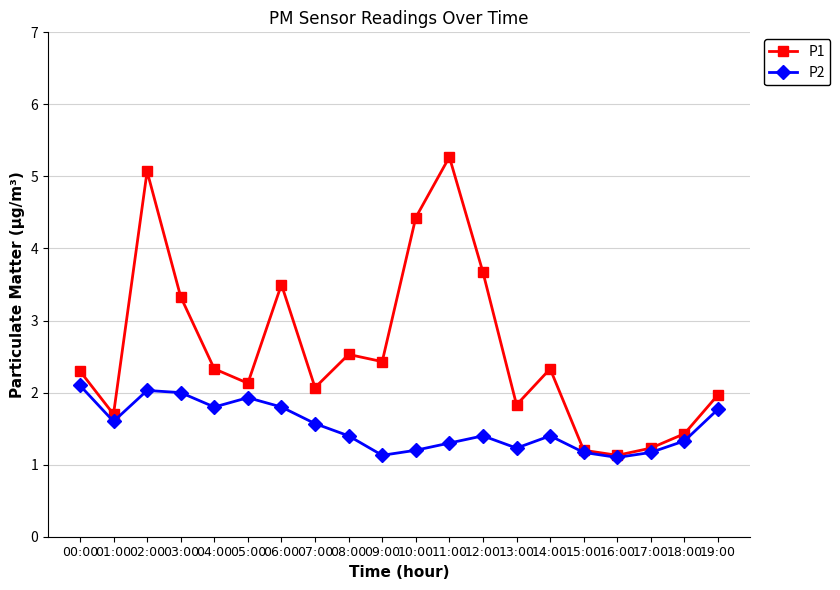

What is the smallest value displayed?

1.1